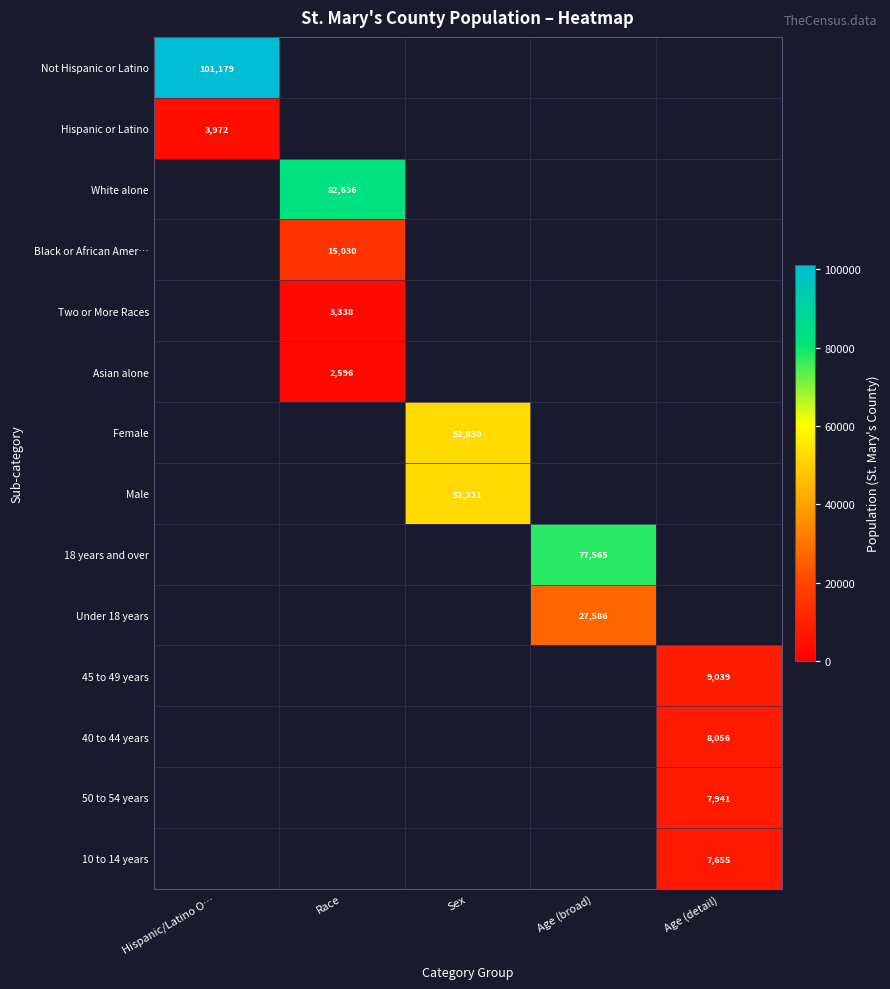

The value of 10 to 14 years at Age (detail) is 7655. True or false?

True